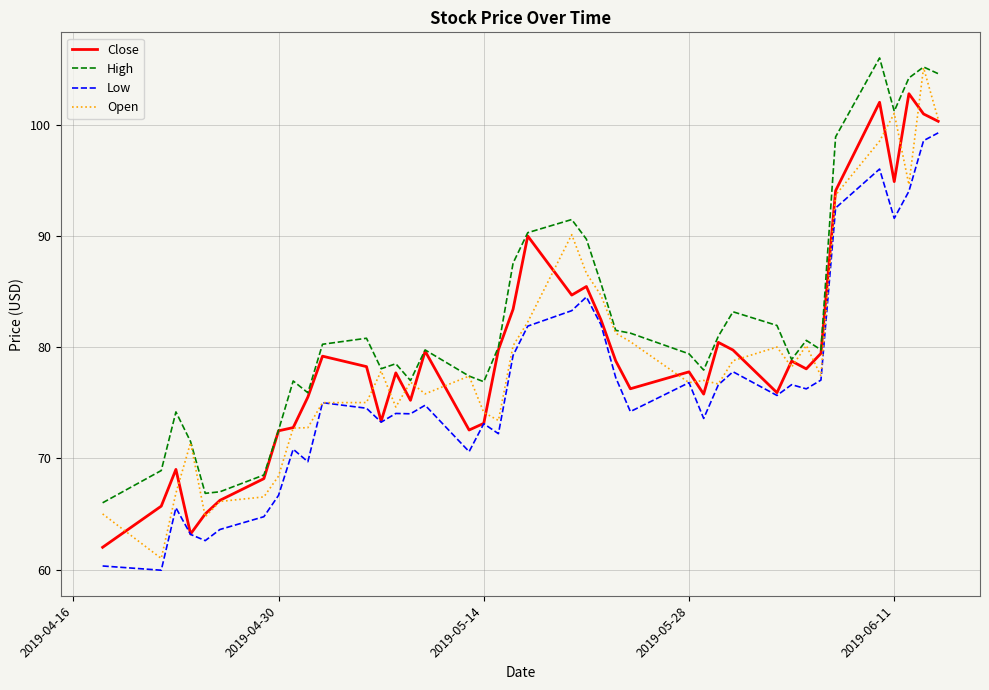

What are all the series names shown in the legend?

Close, High, Low, Open